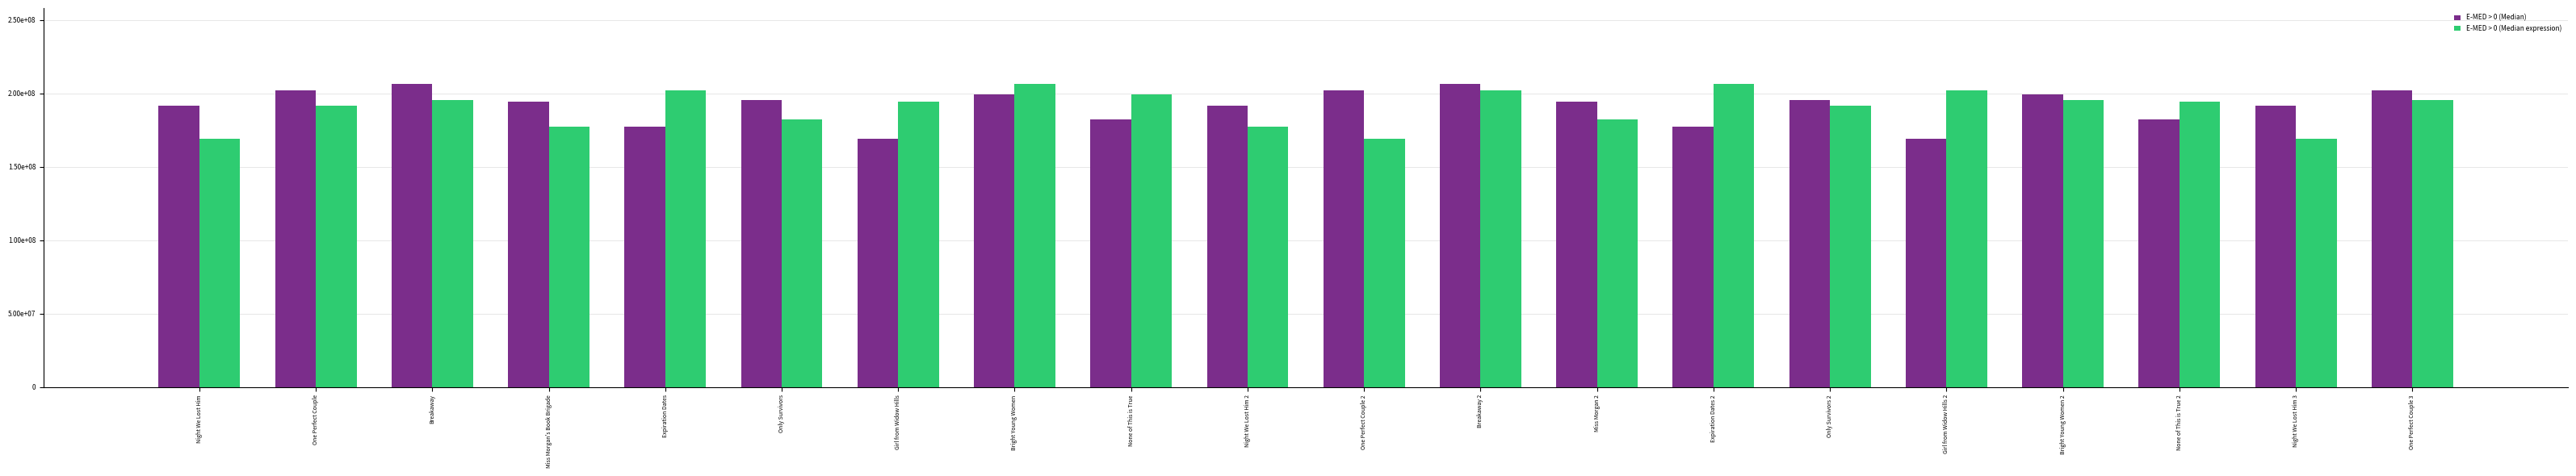

Where does the E-MED > 0 (Median) series first go above 194295121?

One Perfect Couple